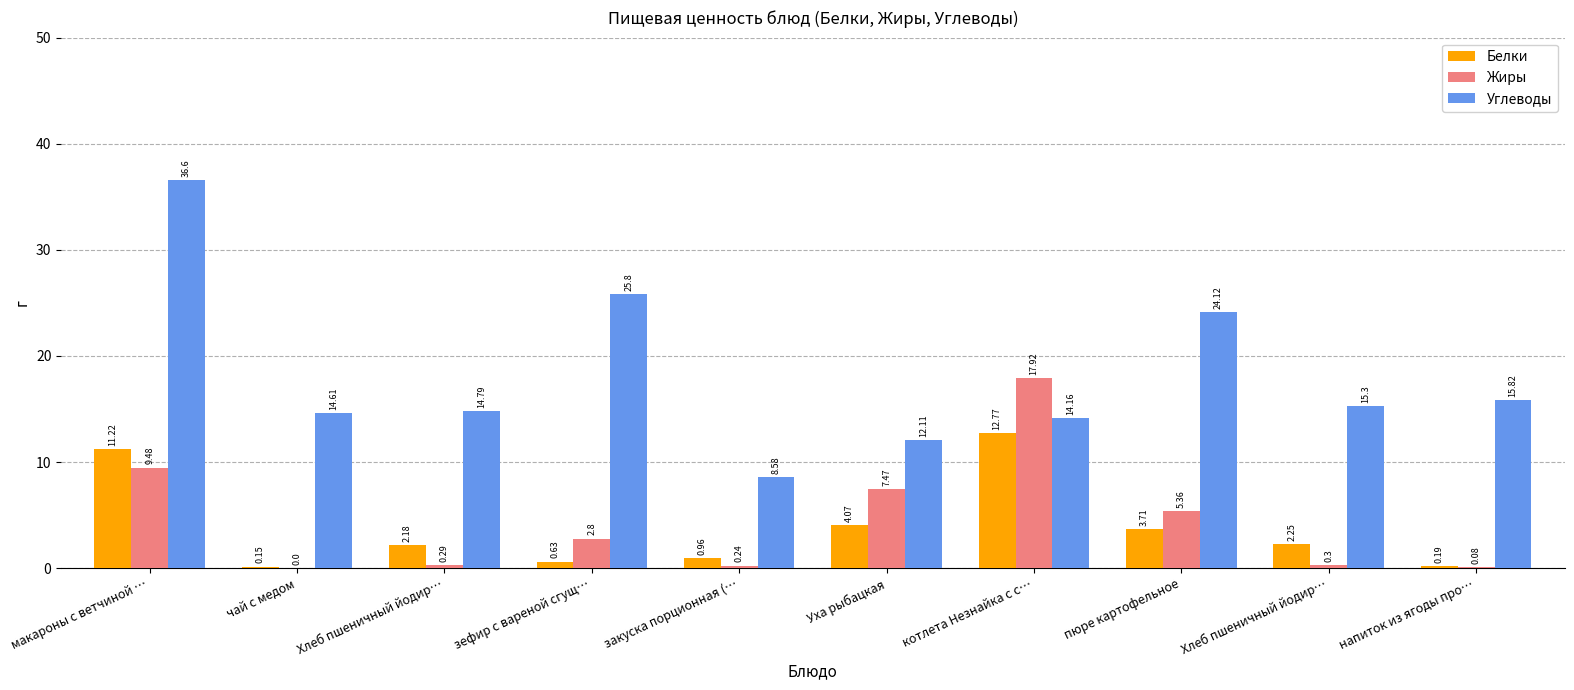

What is the average value of the Белки series?

3.8